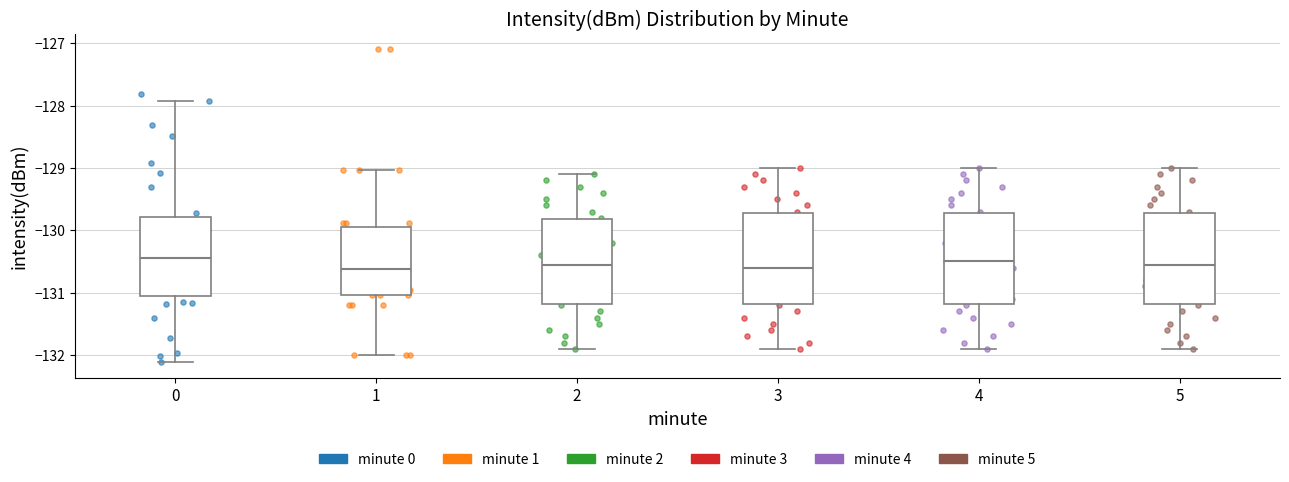

Reading left to right, transcribe this box plot: for each box, give where its median line is, the range the box spans, and where its two whiskers end, as read against the y-axis. The values are not printed on the chart, so give them approximately, as read against the axis.

0: median -130.4, box -131.1 to -129.8, whiskers -132.1 to -127.9
1: median -130.6, box -131.0 to -129.9, whiskers -132.0 to -129.0
2: median -130.5, box -131.2 to -129.8, whiskers -131.9 to -129.1
3: median -130.6, box -131.2 to -129.7, whiskers -131.9 to -129.0
4: median -130.5, box -131.2 to -129.7, whiskers -131.9 to -129.0
5: median -130.5, box -131.2 to -129.7, whiskers -131.9 to -129.0